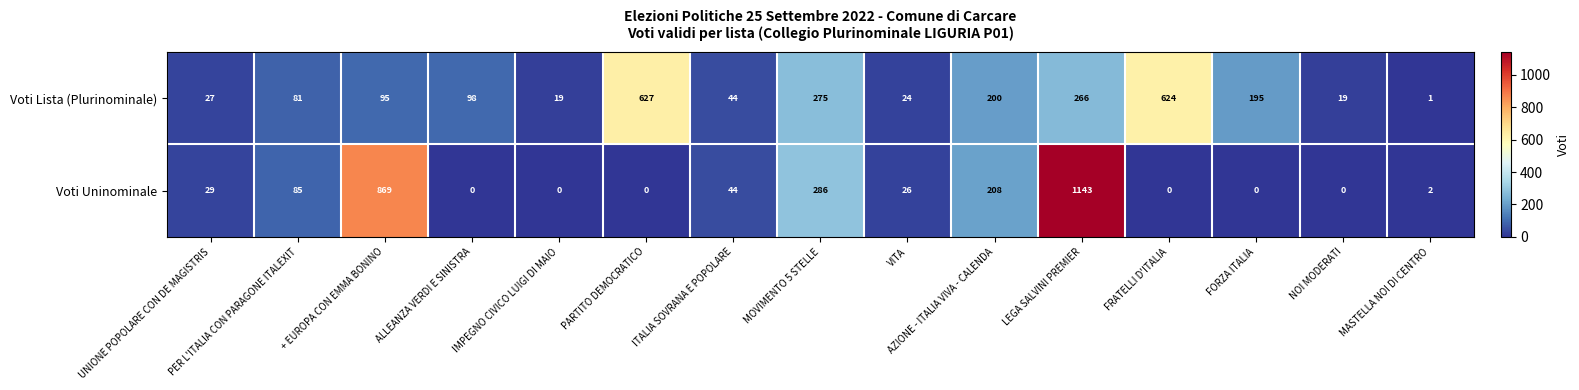

How many distinct data groups are displayed?

2